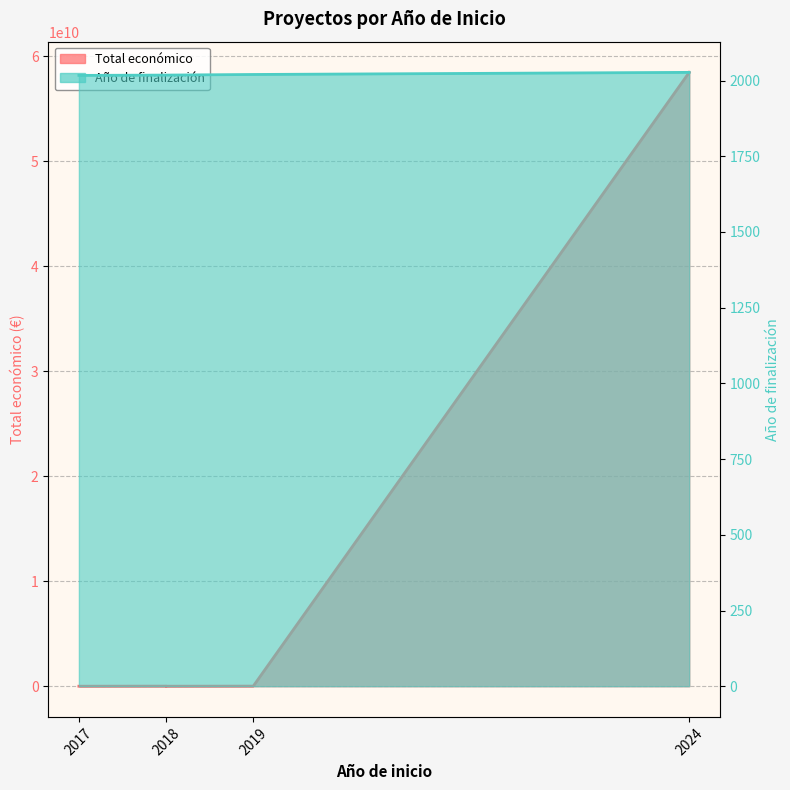

What are all the series names shown in the legend?

Total económico, Año de finalización